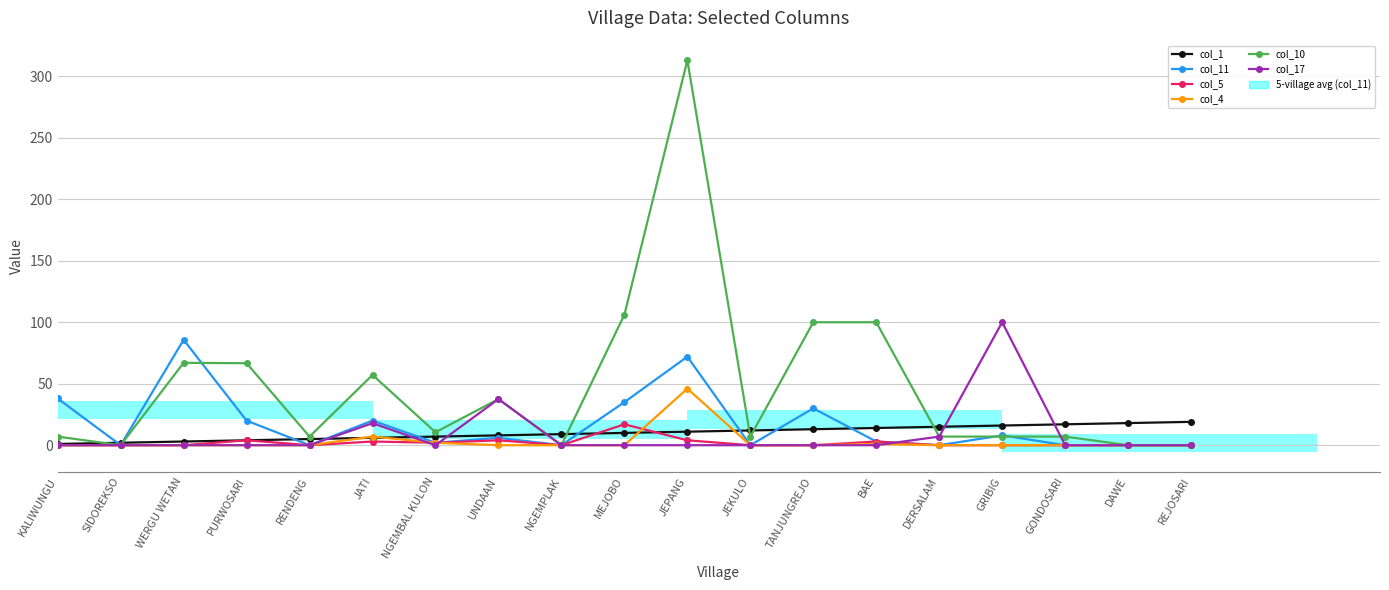

At which label does col_1 reach its minimum?

KALIWUNGU